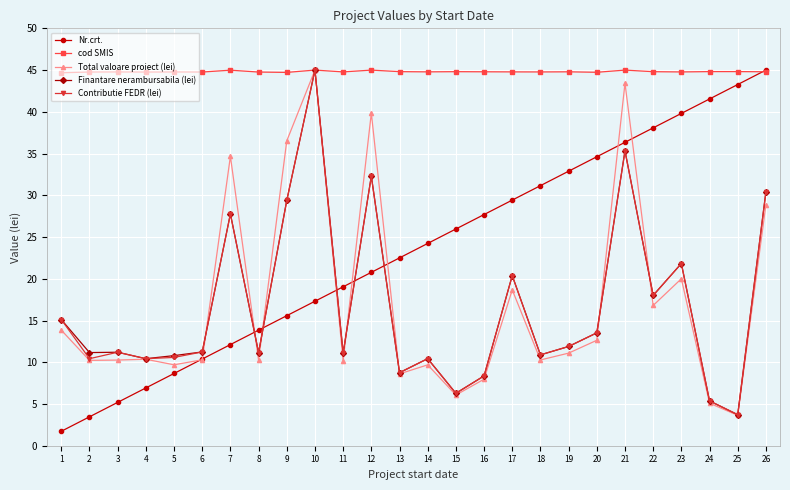

How many lines are shown in the chart?

5